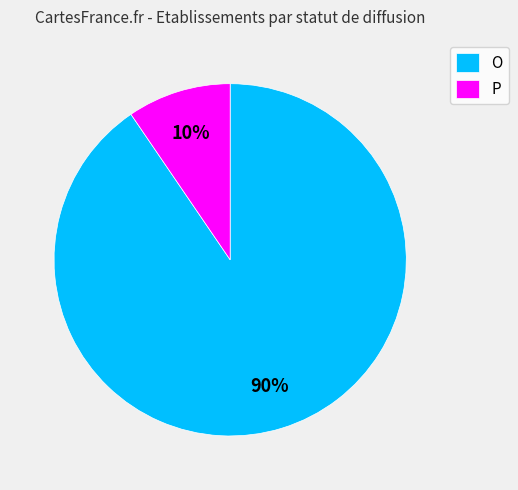

Between O and P, which is larger?

O